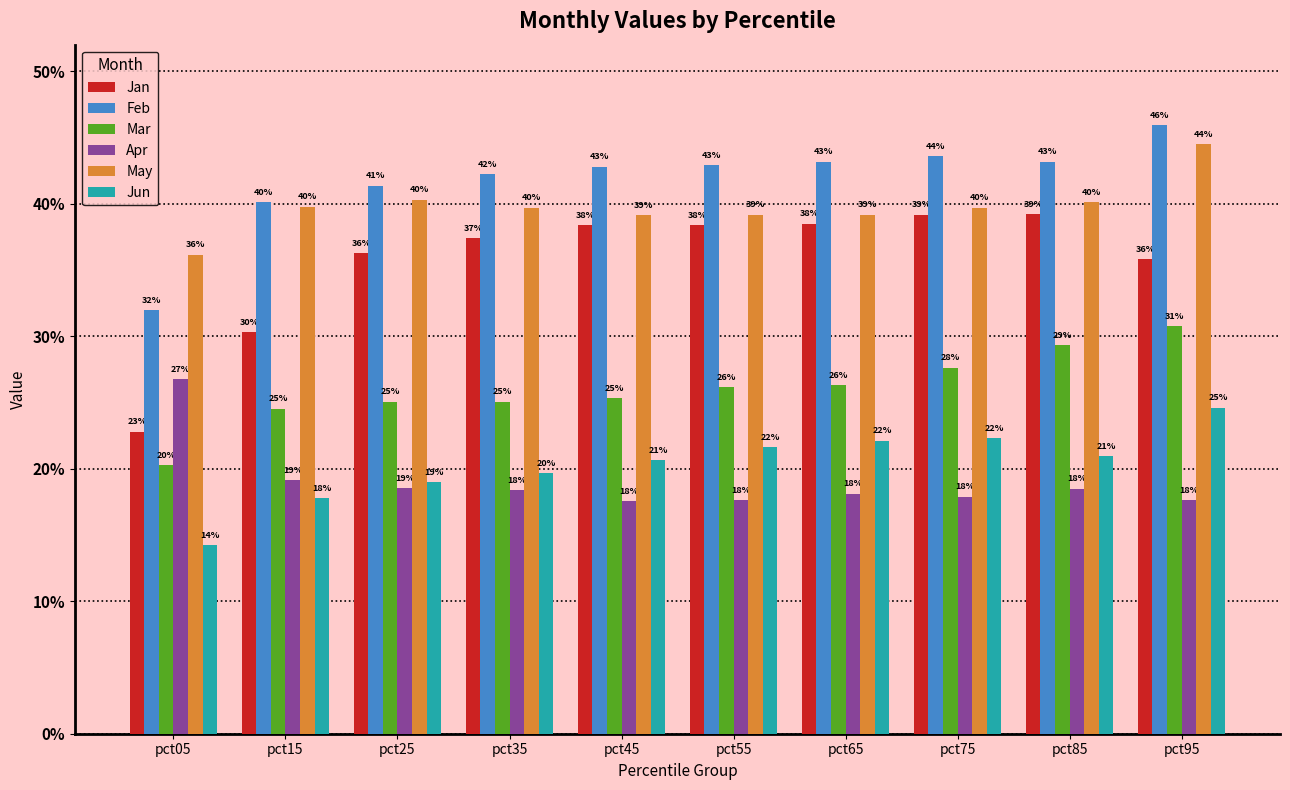

How many Jan values are between 0 and 1?

10